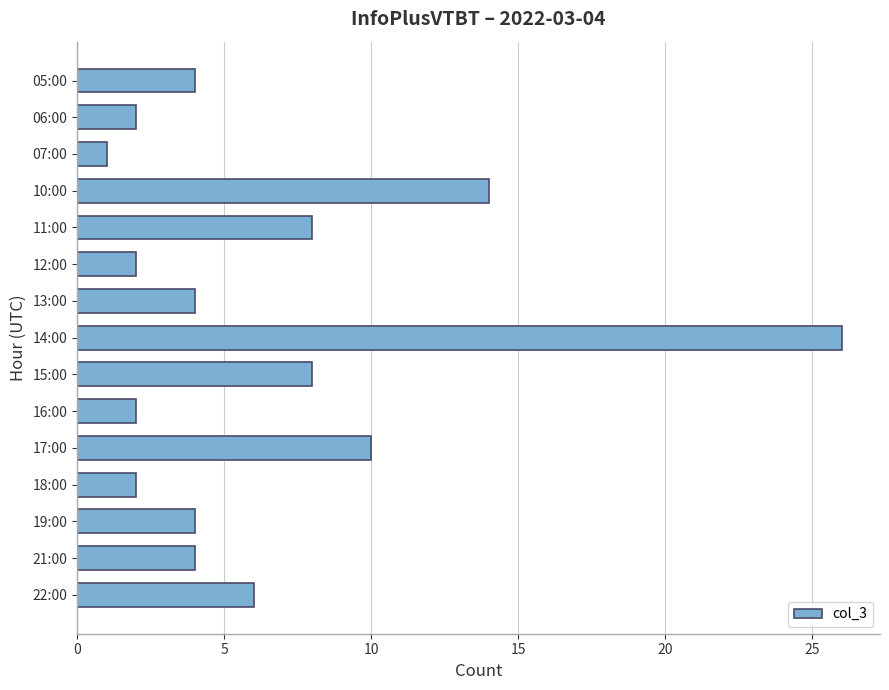

True or false: the data shows 1 at 07:00.

True